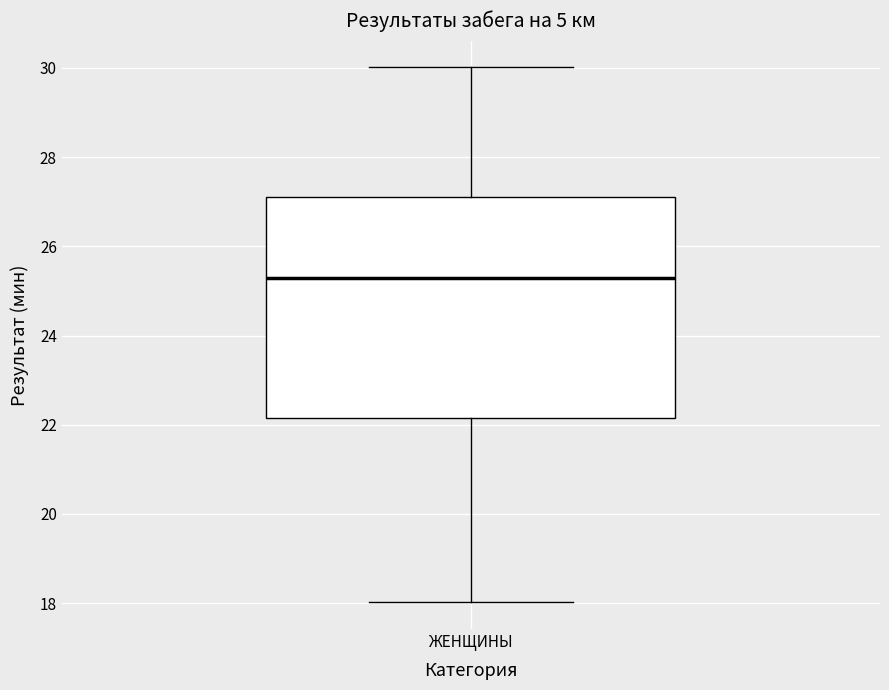

Read this box plot against the y-axis: the position of the median line, the range covered by the box, and the ends of both whiskers. The values are not printed on the chart, so give them approximately, as read against the axis.

median 25.2, box 22.2 to 27.2, whiskers 18.0 to 30.0